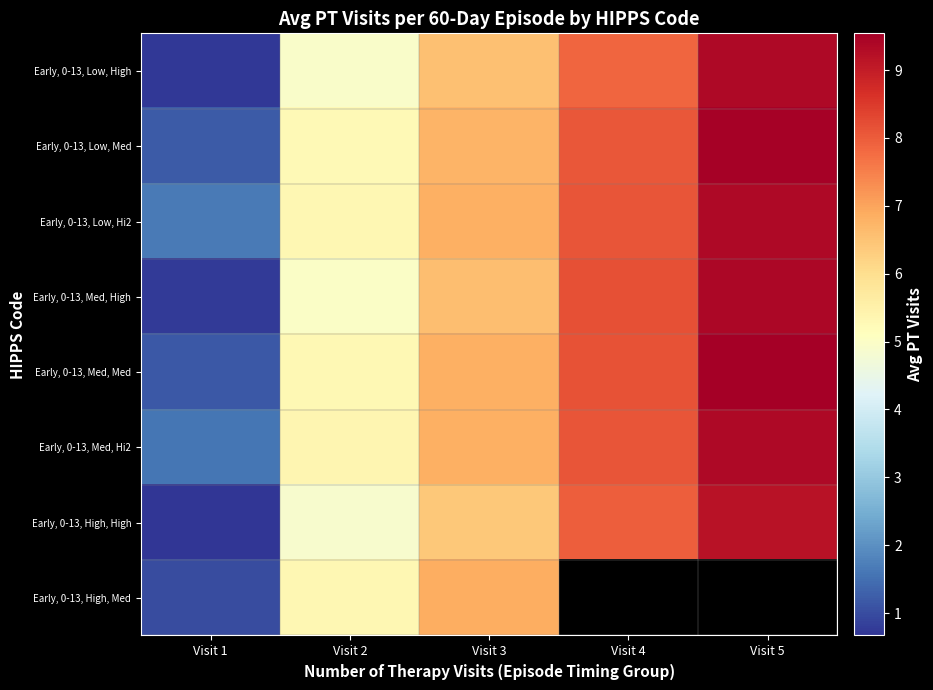

The value of Early, 0-13, Low, Hi2 at Visit 1 is 1.7. True or false?

True